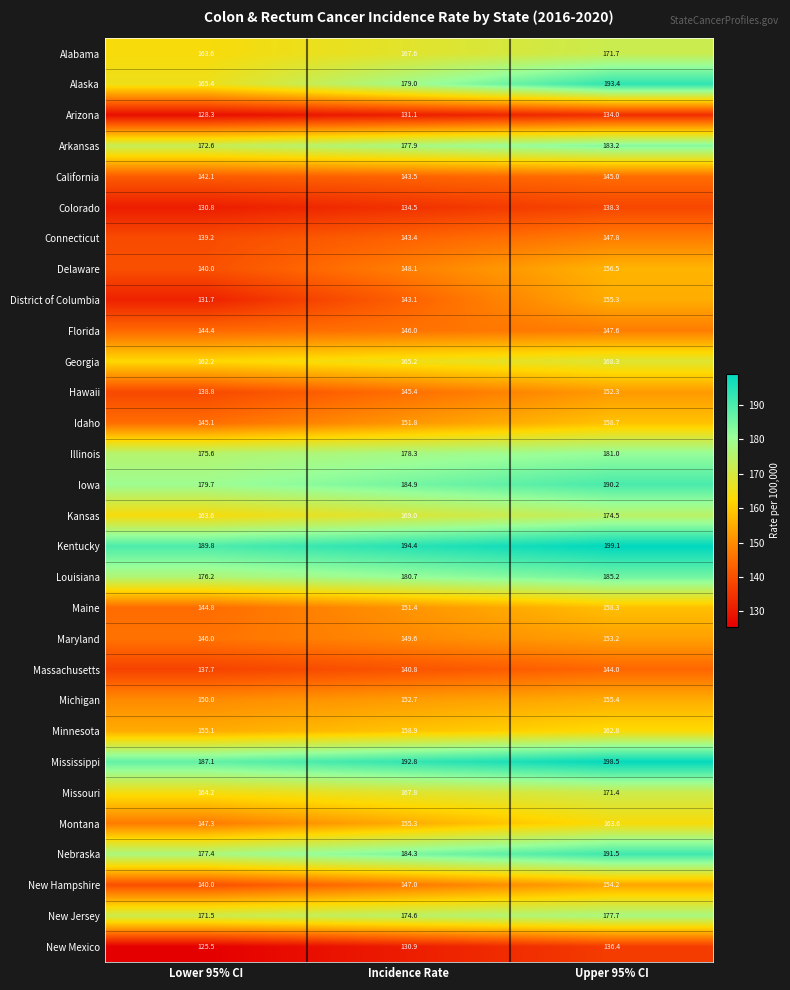

What is the spread (max minus min) of values at Lower 95% CI?

64.3